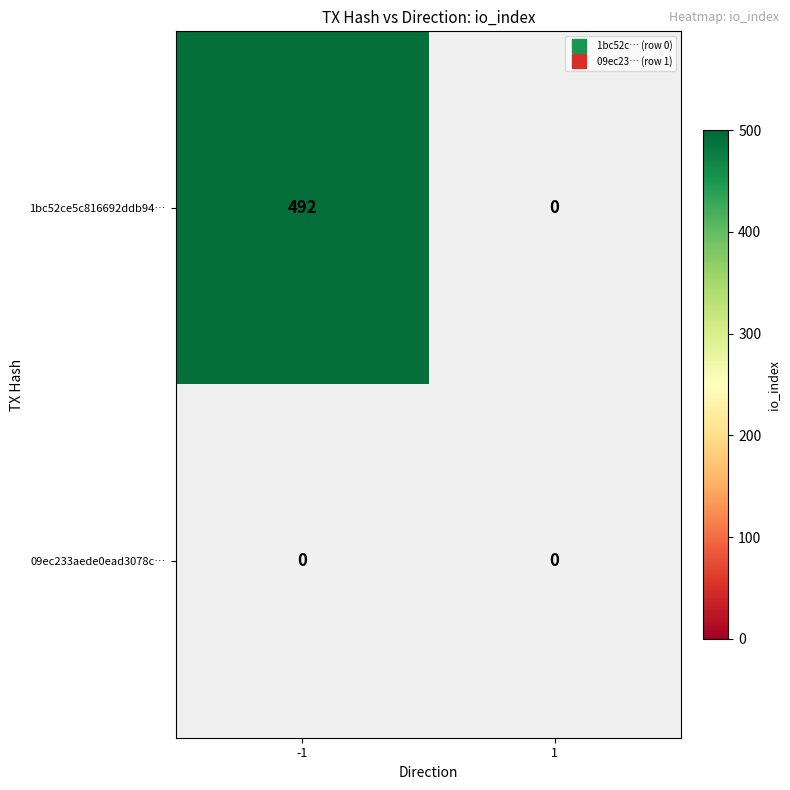

Which category has the highest value across all series?

-1